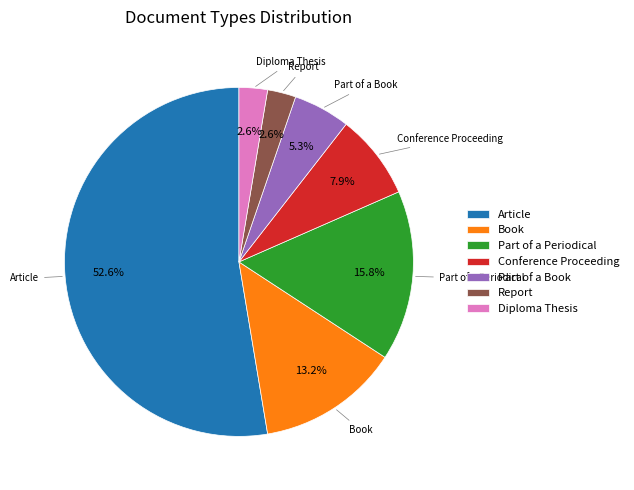

Between Diploma Thesis and Conference Proceeding, which is larger?

Conference Proceeding